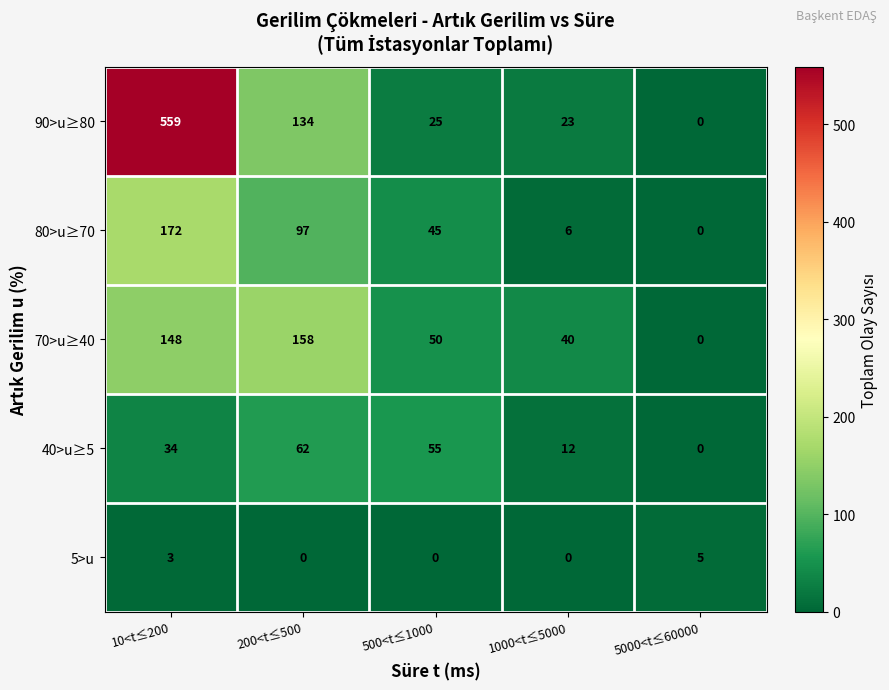

Count the 40>u≥5 values in the range 12 to 55.

3